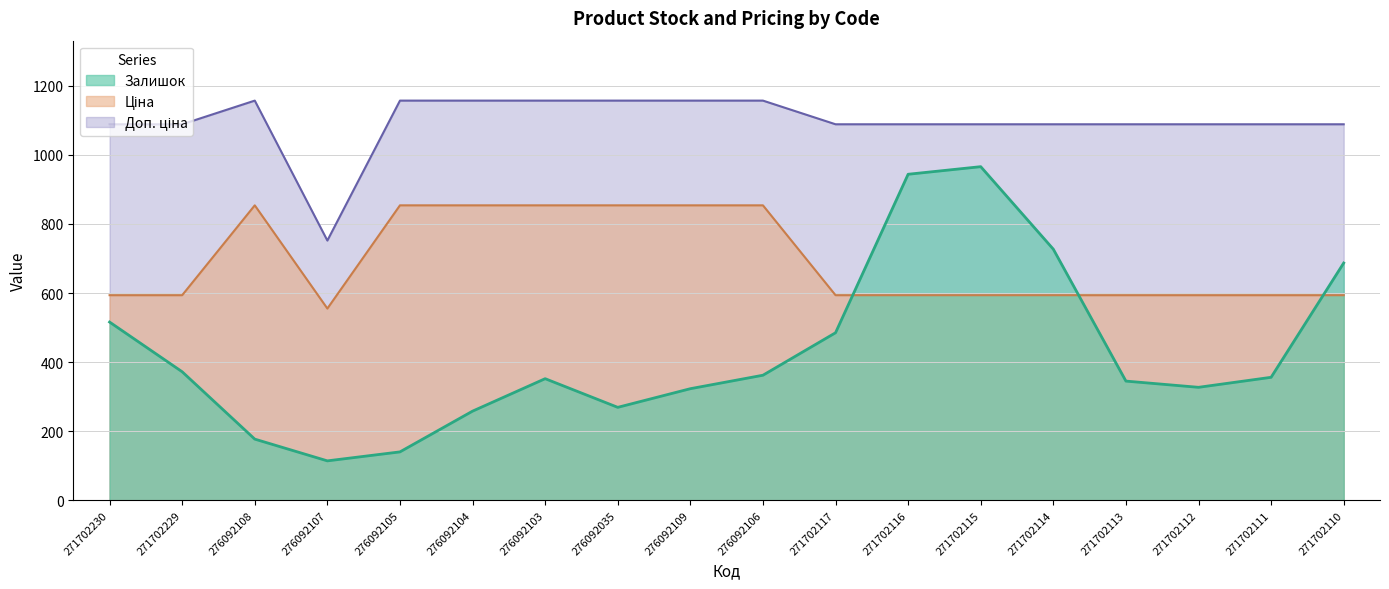

What is the label of the 3rd point from the left?

276092108